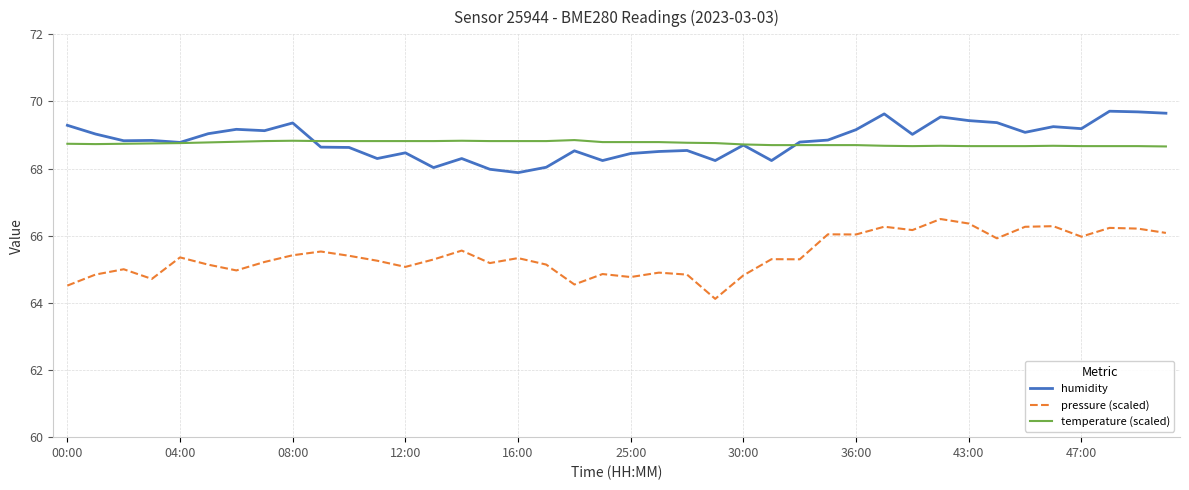

Rank the series by their maximum value, from highest to lowest.

humidity, temperature (scaled), pressure (scaled)